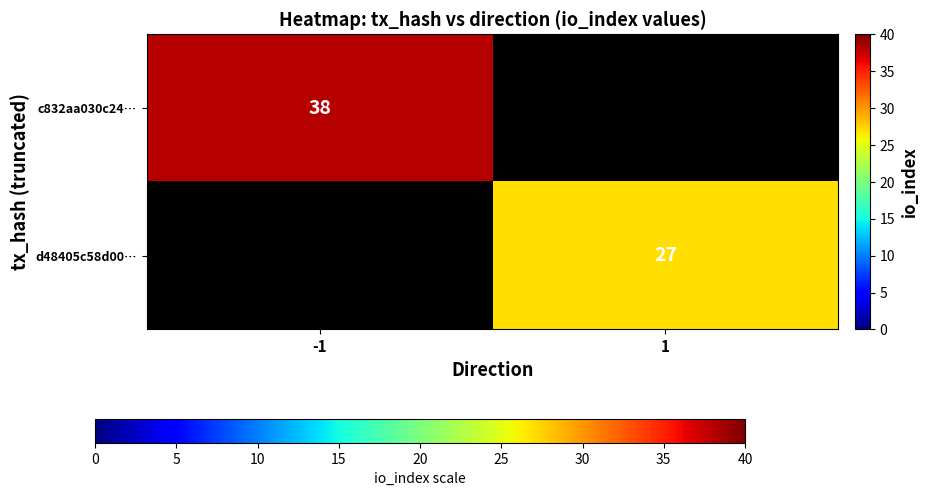

The d48405c58d00… series shows 27 at 1. True or false?

True